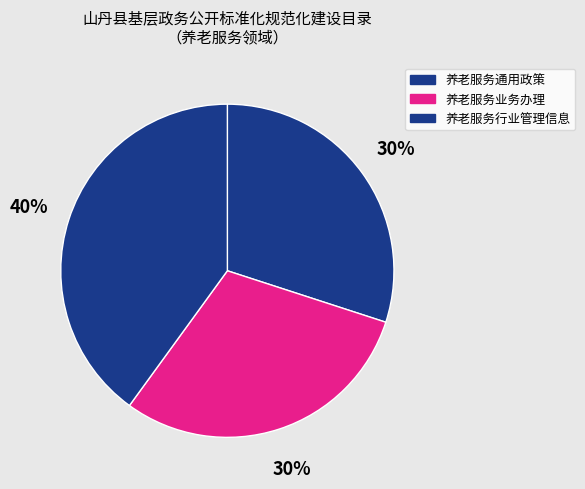

How many segments does this pie chart have?

3